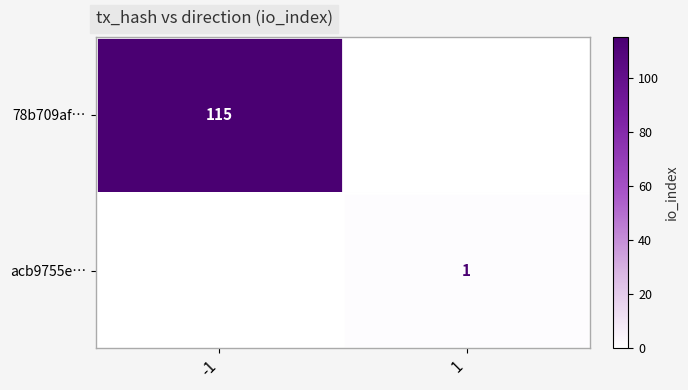

Is it true that acb9755e… equals 0 at 1?

False